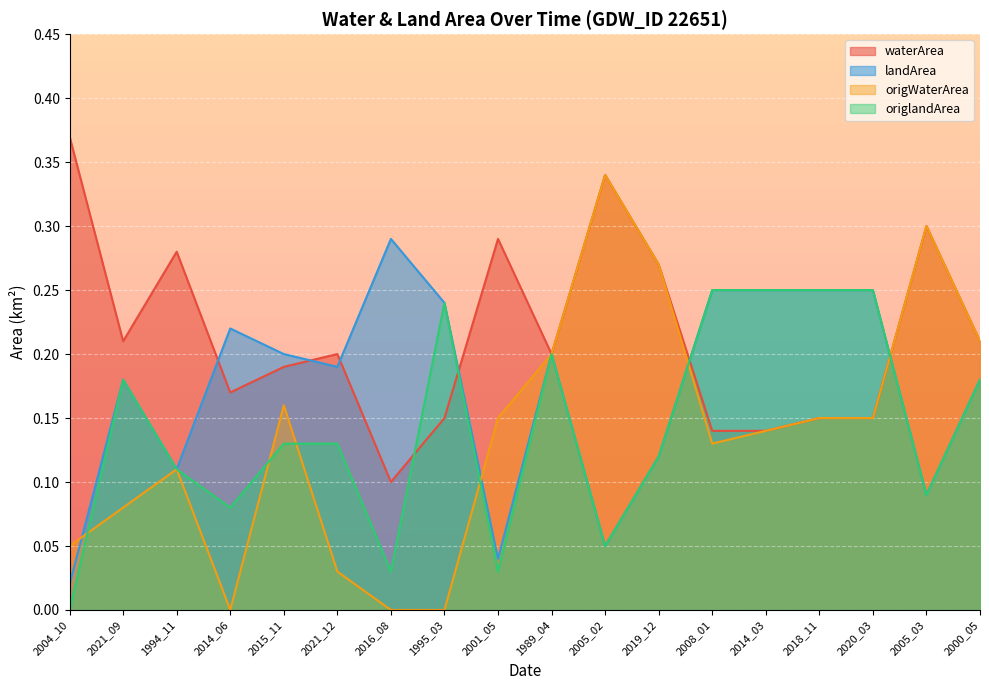

At how many categories does at least one series exceed 0?

18